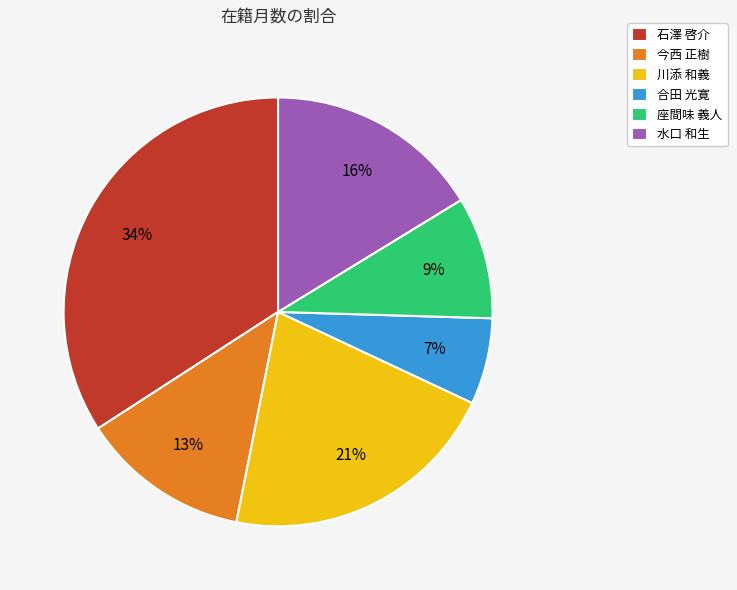

Is it true that 川添 和義 is 30% of the pie?

False